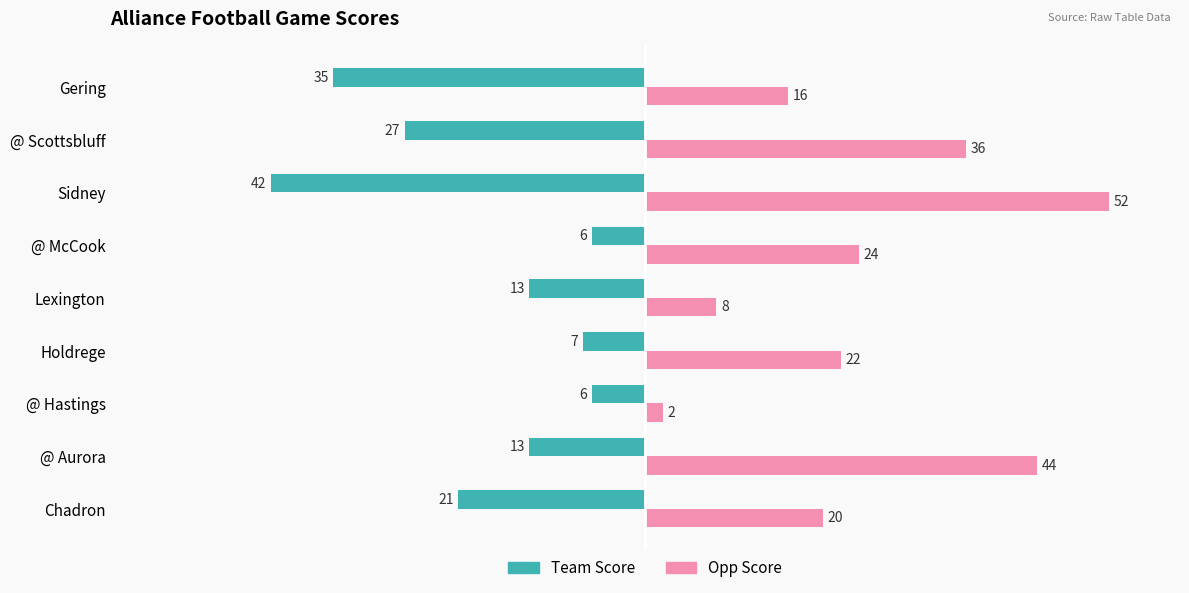

Which series has the largest range (max minus min)?

Opp Score